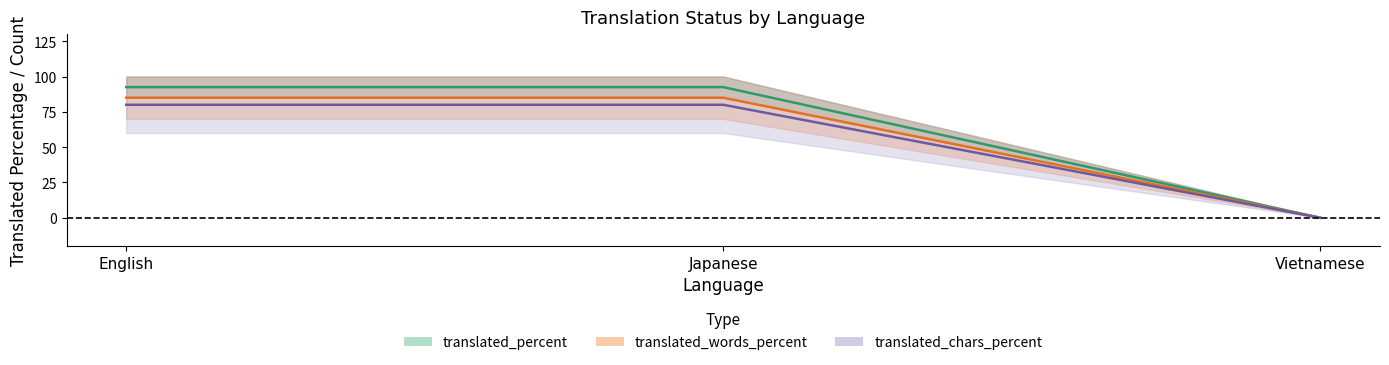

Is it true that translated_words_percent equals 85.0 at Japanese?

True